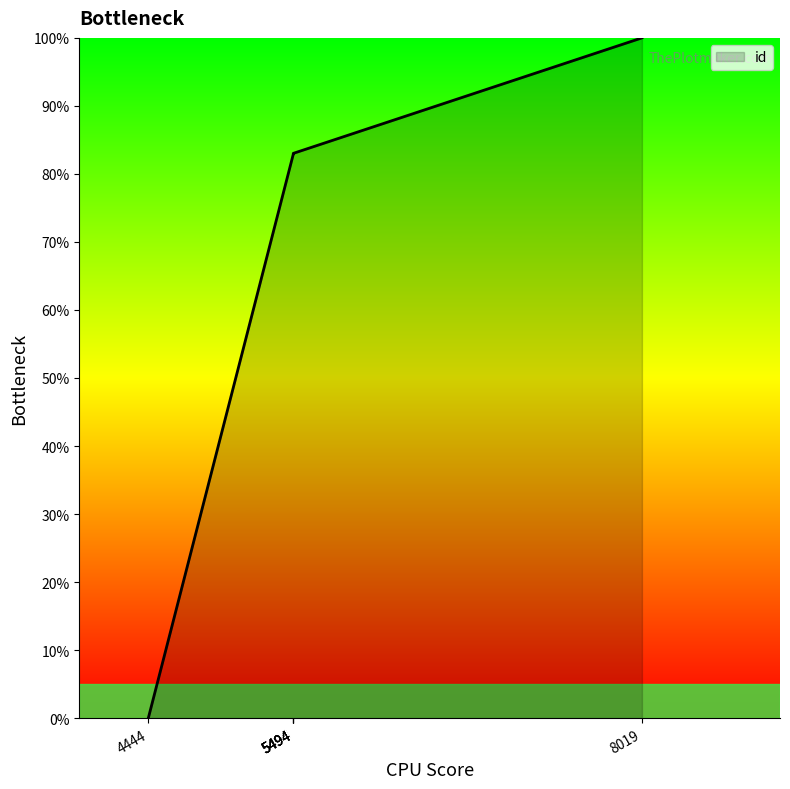

Does the chart display data point markers on the line(s)?

No